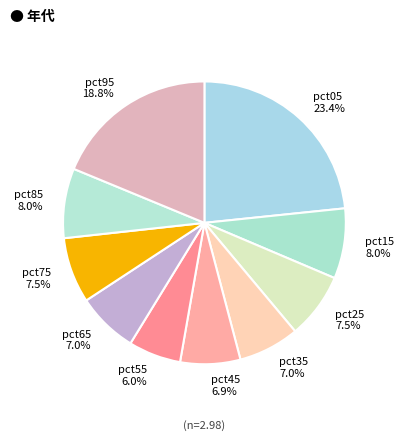

Combined, what portion of the pie is pct75 and pct25?

15.0%